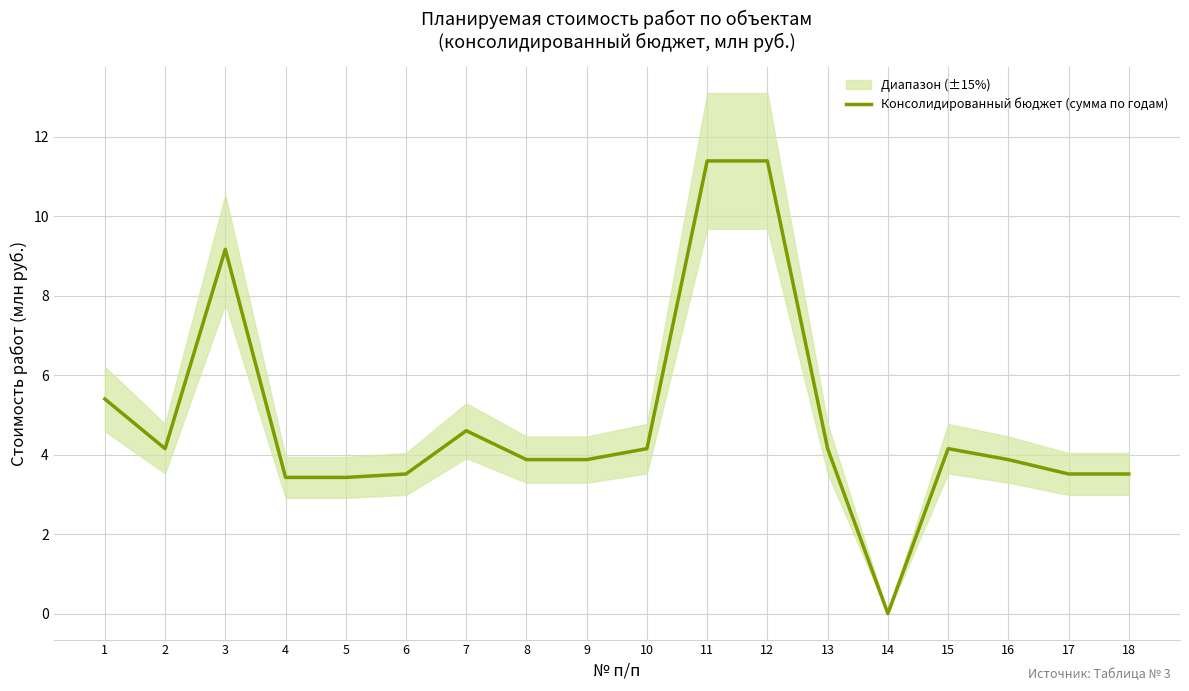

True or false: the data shows 3.9 at 16.

True